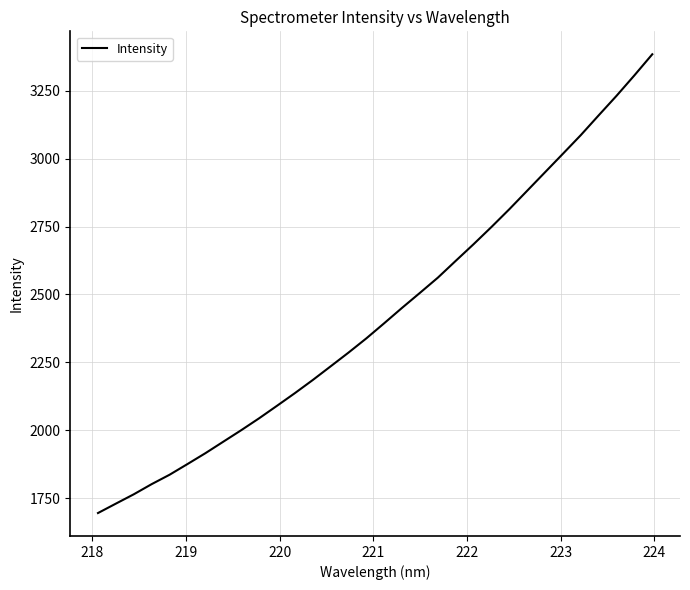

What is the difference between the maximum and minimum values?

1688.4